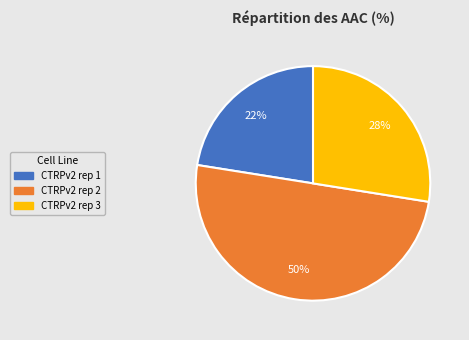

To the nearest percent, what portion does CTRPv2 rep 3 represent?

28%